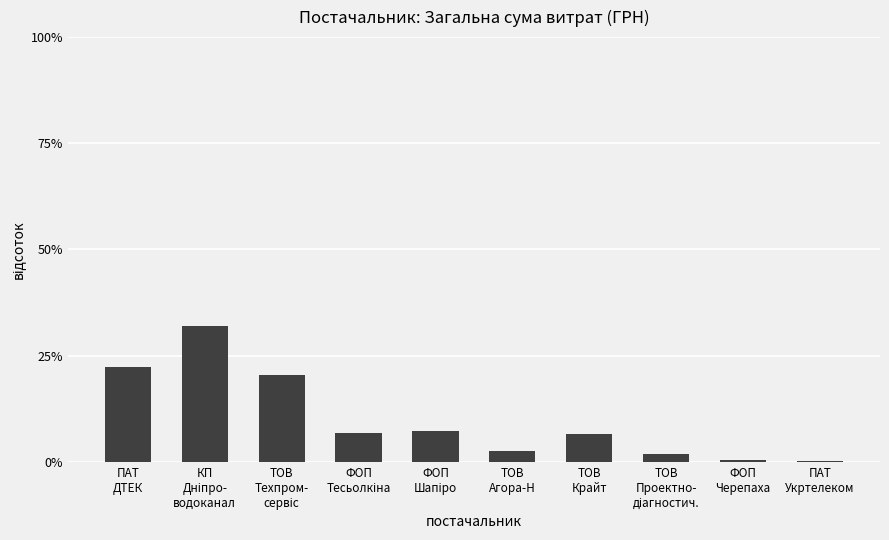

What is the maximum value shown in the chart?

31.9